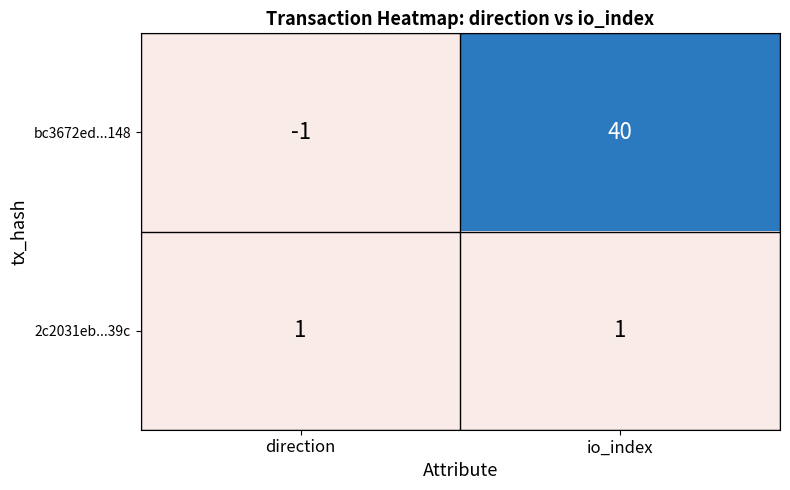

Rank the series by their maximum value, from lowest to highest.

2c2031eb...39c, bc3672ed...148